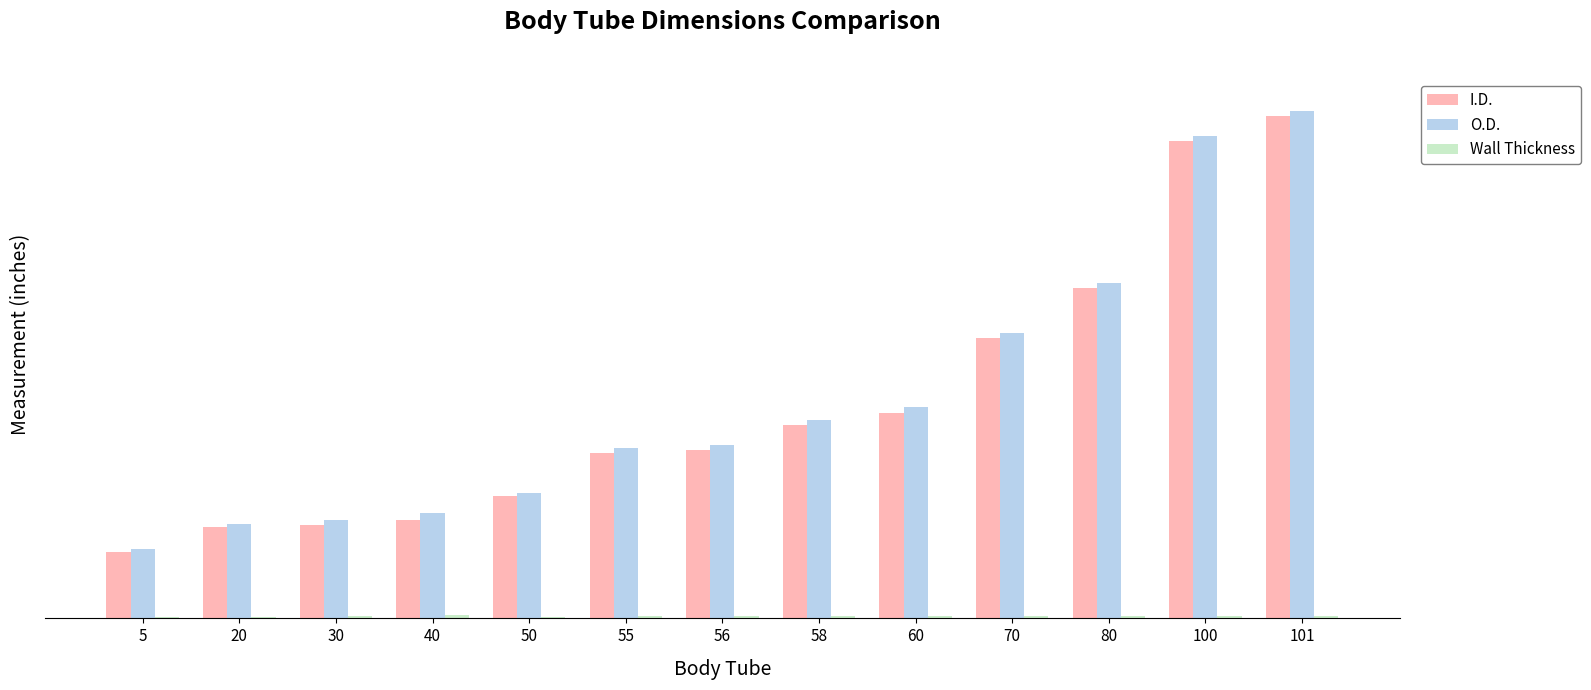

The I.D. series shows 0.9 at 50. True or false?

True